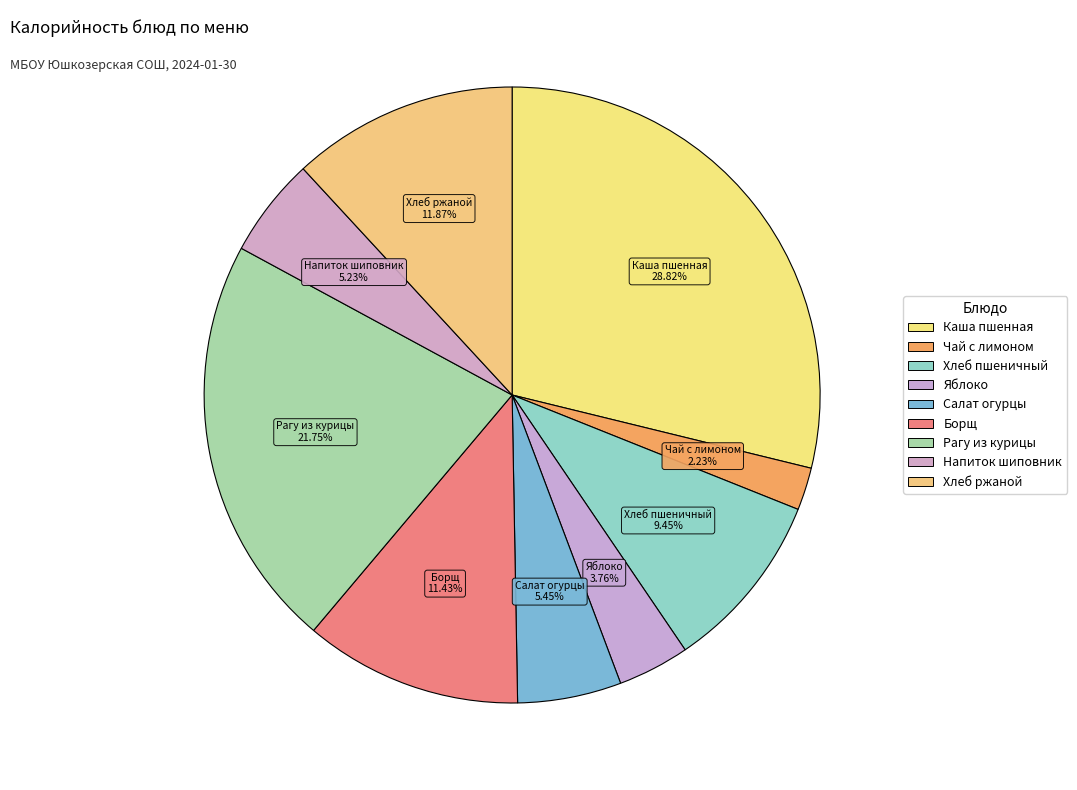

Rank the categories by value from lowest to highest.

чай с лимоном и сахаром, яблоко, Напиток из шиповника, Салат из соленых огурцов с луком, Хлеб пшеничный, Борщ с капустой и картофелем, Хлеб ржаной, Рагу из курицы, Каша пшенная молочная